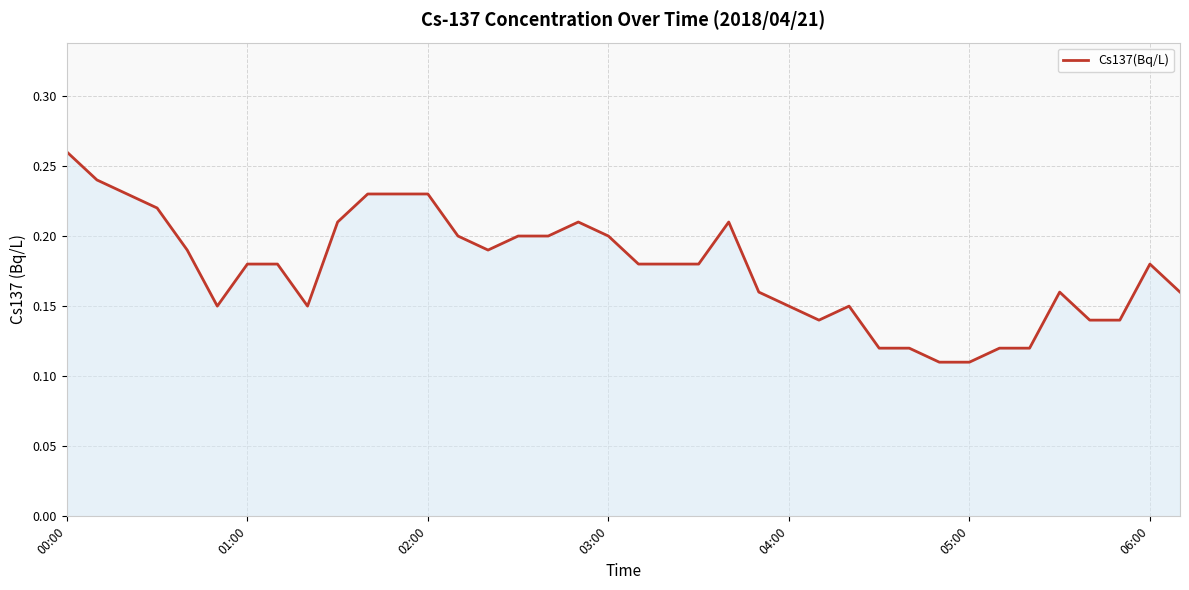

Reading left to right, what are all the values shown in this chart?

0.3	0.2	0.2	0.2	0.2	0.1	0.2	0.2	0.1	0.2	0.2	0.2	0.2	0.2	0.2	0.2	0.2	0.2	0.2	0.2	0.2	0.2	0.2	0.2	0.1	0.1	0.1	0.1	0.1	0.1	0.1	0.1	0.1	0.2	0.1	0.1	0.2	0.2